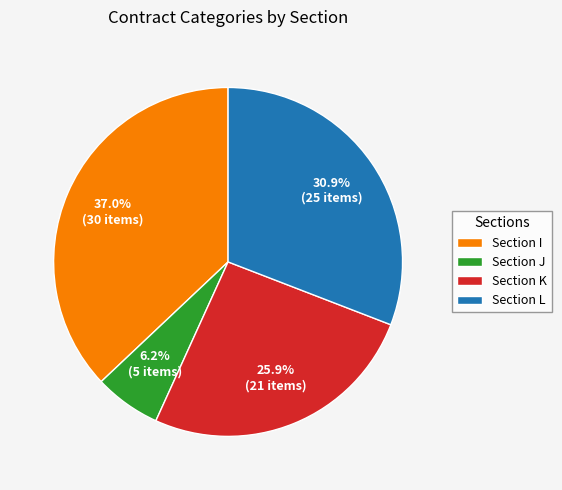

Which category has the biggest portion of the pie?

Section I